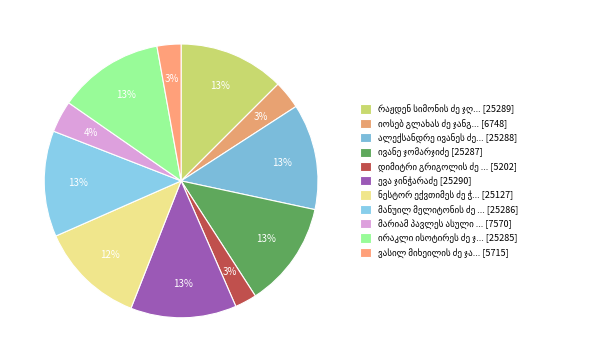

Count the number of slices in the pie.

11